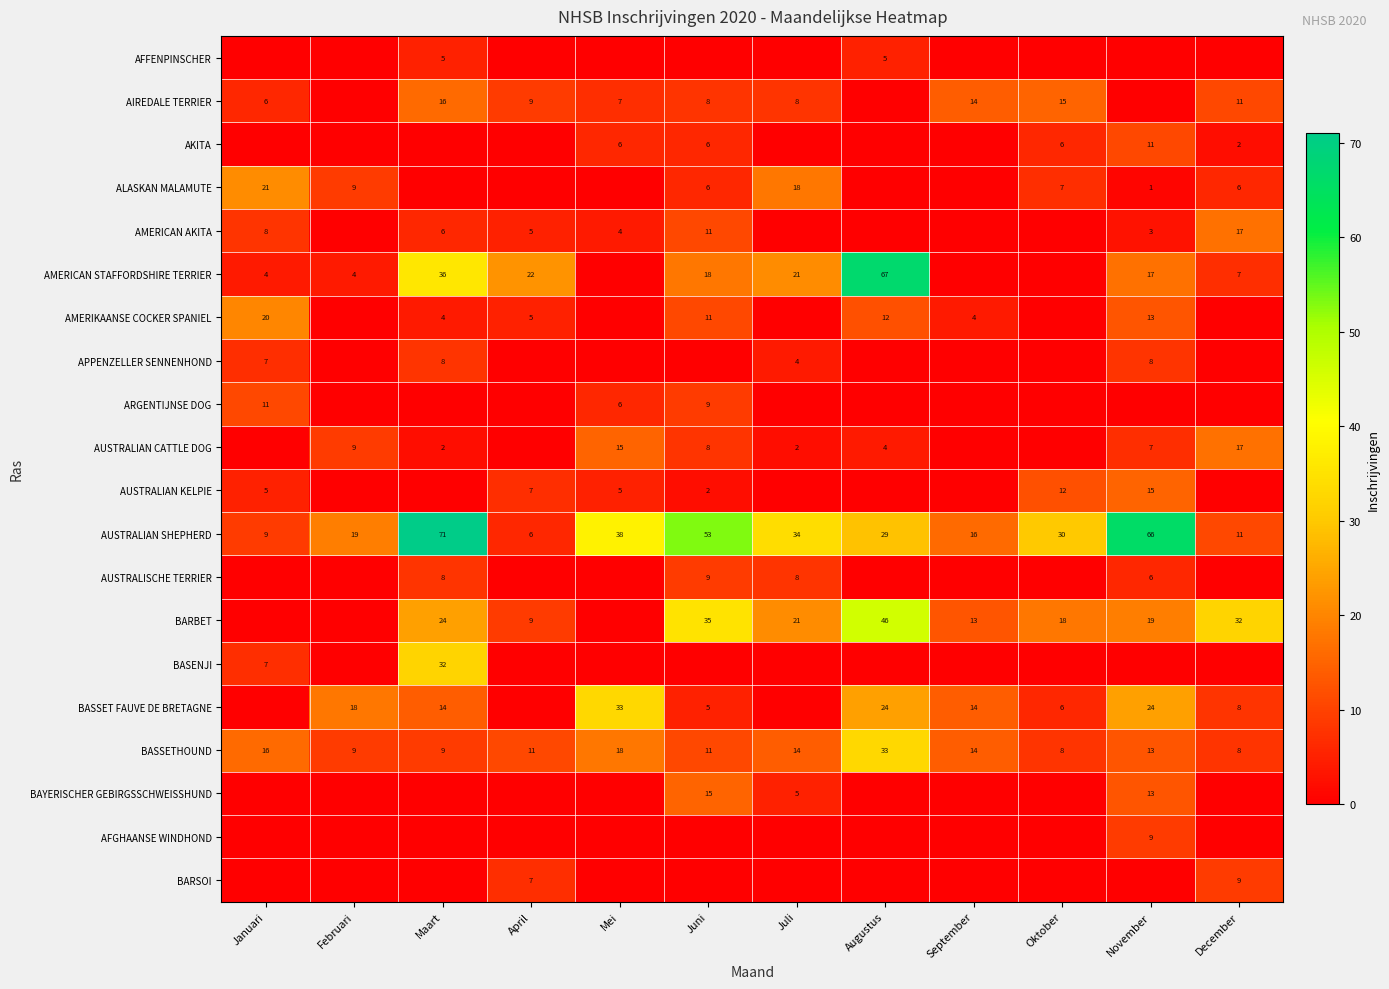

At which label does AUSTRALIAN CATTLE DOG first exceed 4?

Februari